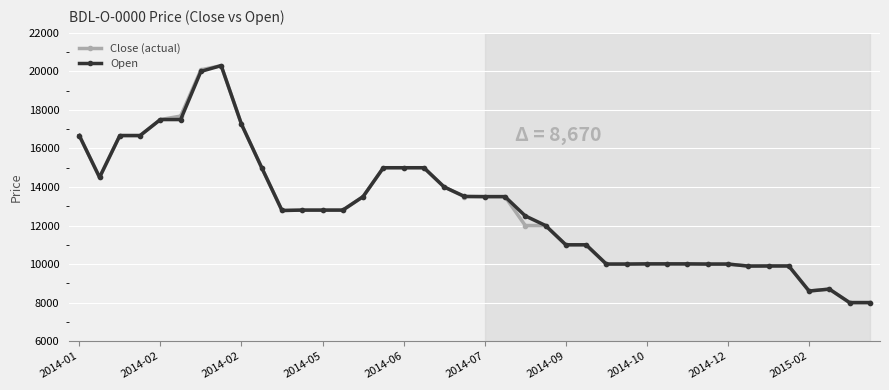

What is the value of the Close (actual) point at the 22nd from the left?

13500